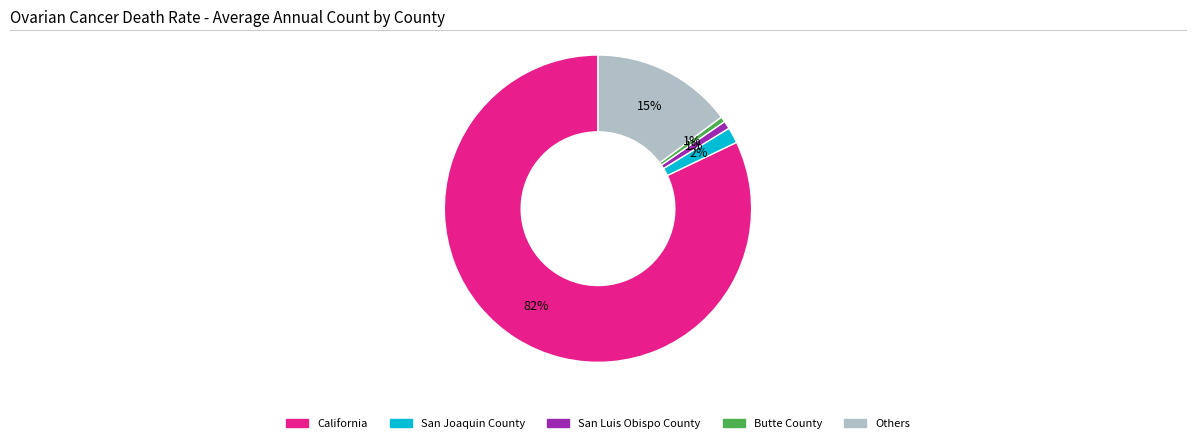

To the nearest percent, what is the average slice percentage?

20%